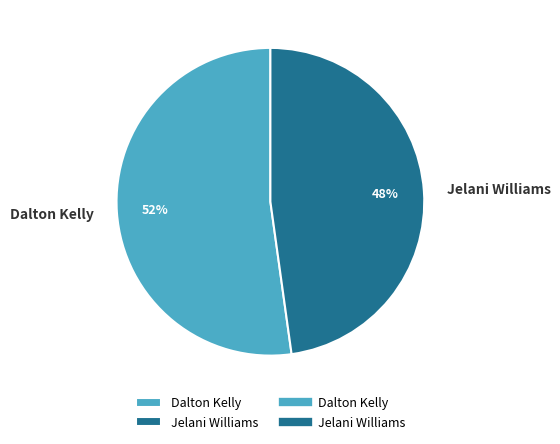

Which slice is the largest?

Dalton Kelly